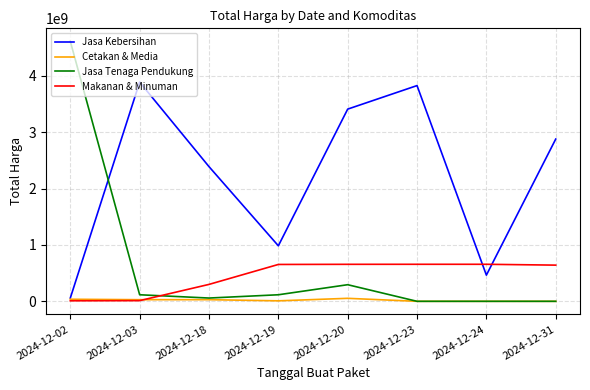

The value of Makanan & Minuman at 2024-12-31 is 398395243. True or false?

False